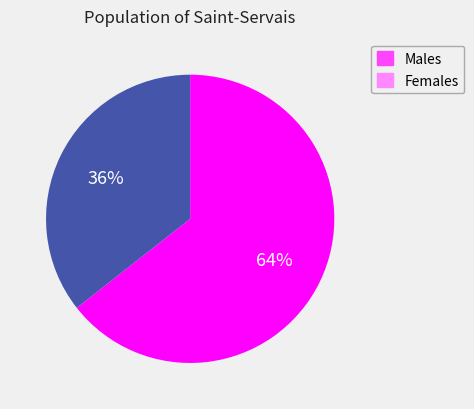

Does any single category account for the majority?

Yes